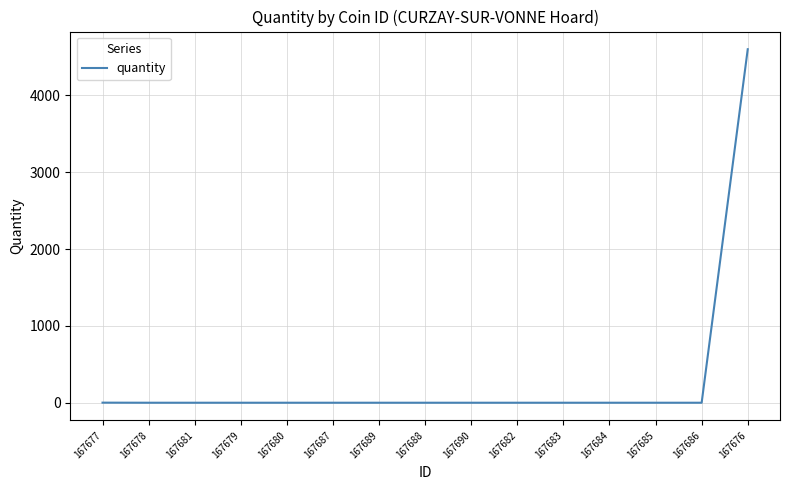

Is it true that the value at 167681 is -3086?

False